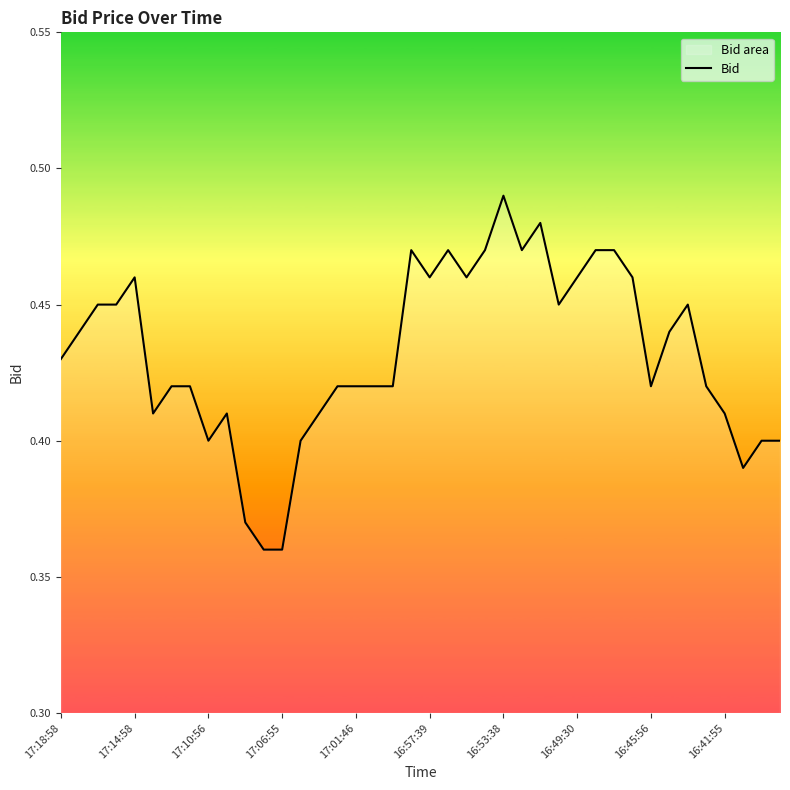

The chart shows a value of 0.5 at 22. True or false?

True